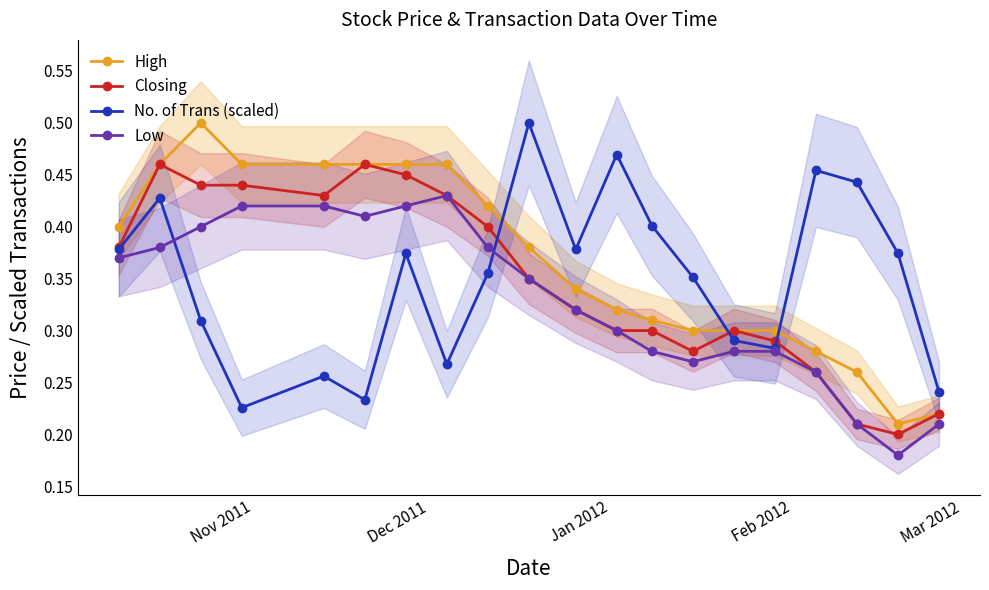

How many interior local peaks does the No. of Trans (scaled) series have?

6